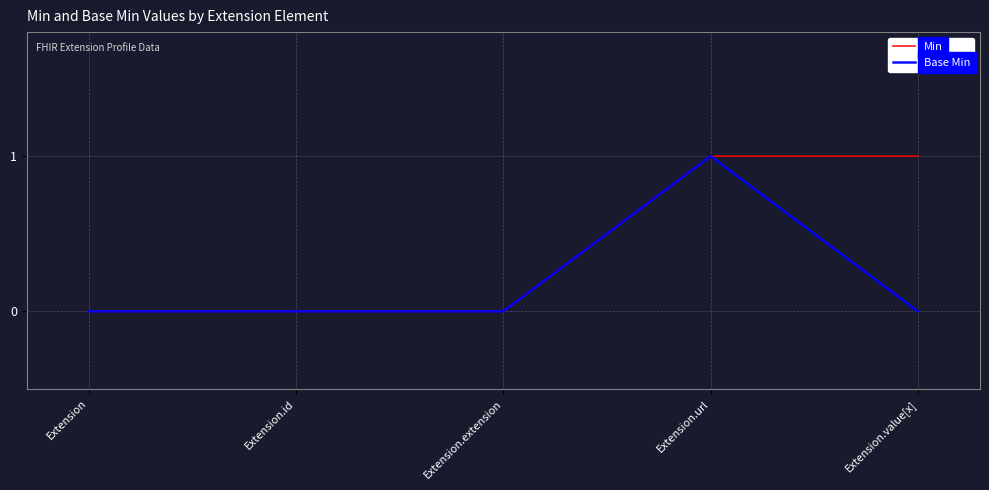

Between Extension.id and Extension.value[x], which series saw the biggest shift?

Min